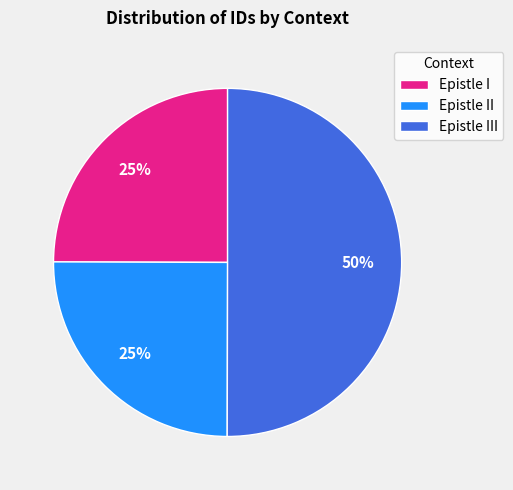

Which category has the biggest portion of the pie?

Epistle III